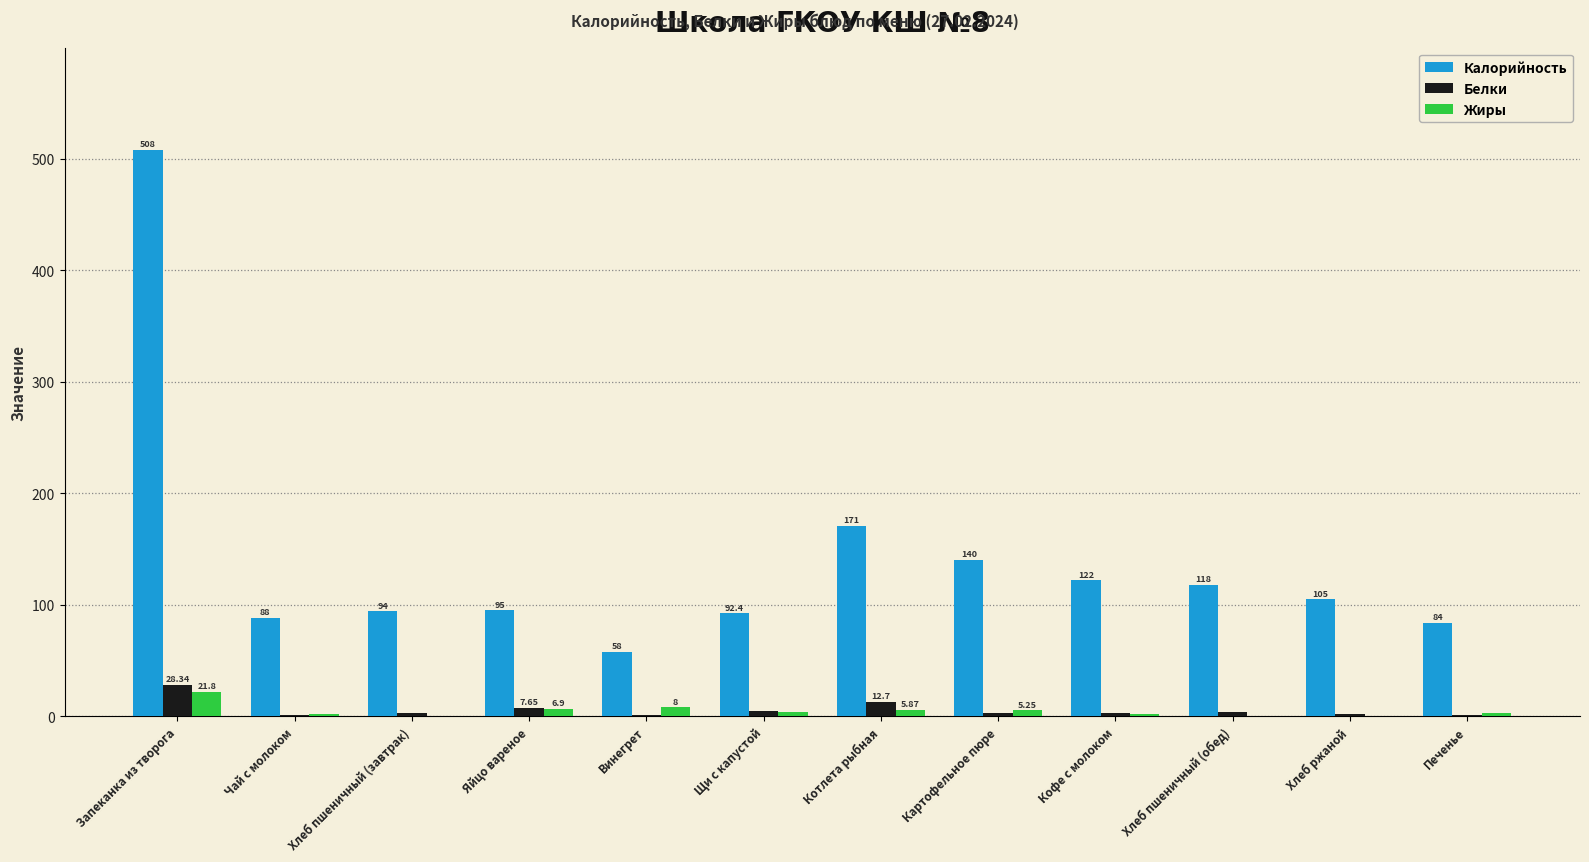

Does the chart contain stacked bars?

No